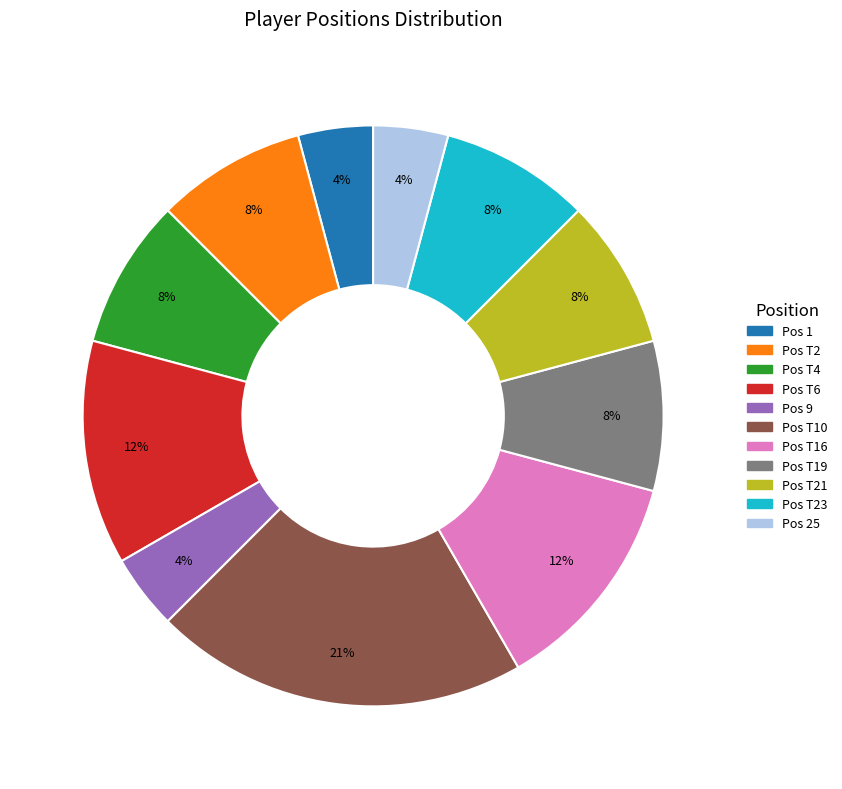

Does any single category account for the majority?

No